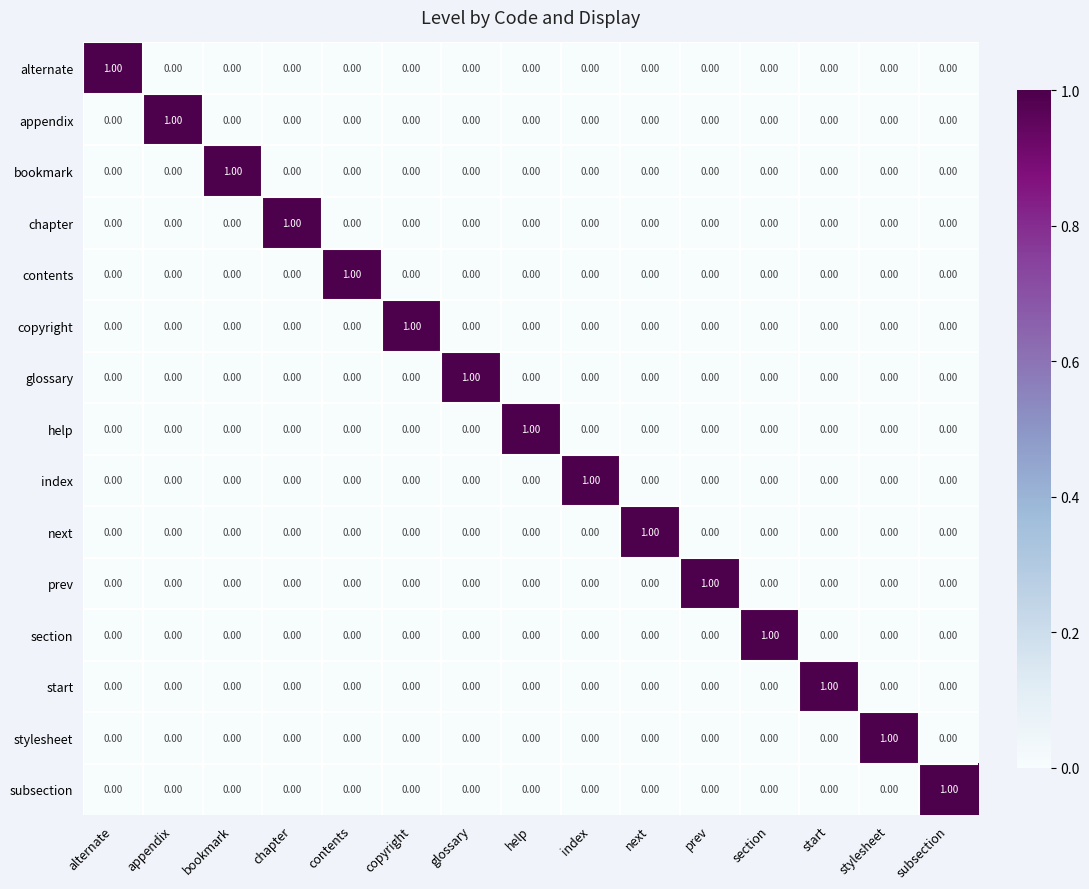

At which label does glossary reach its peak?

glossary